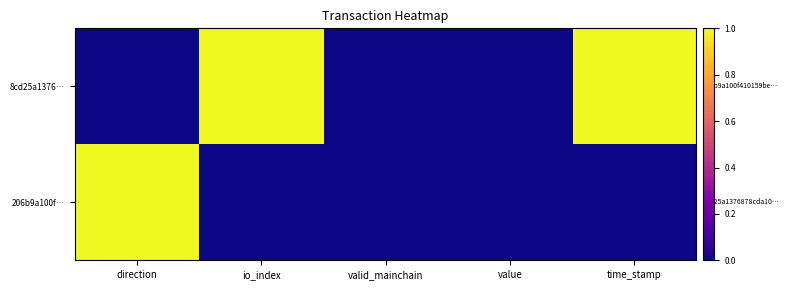

Between direction and io_index, which is larger?

io_index